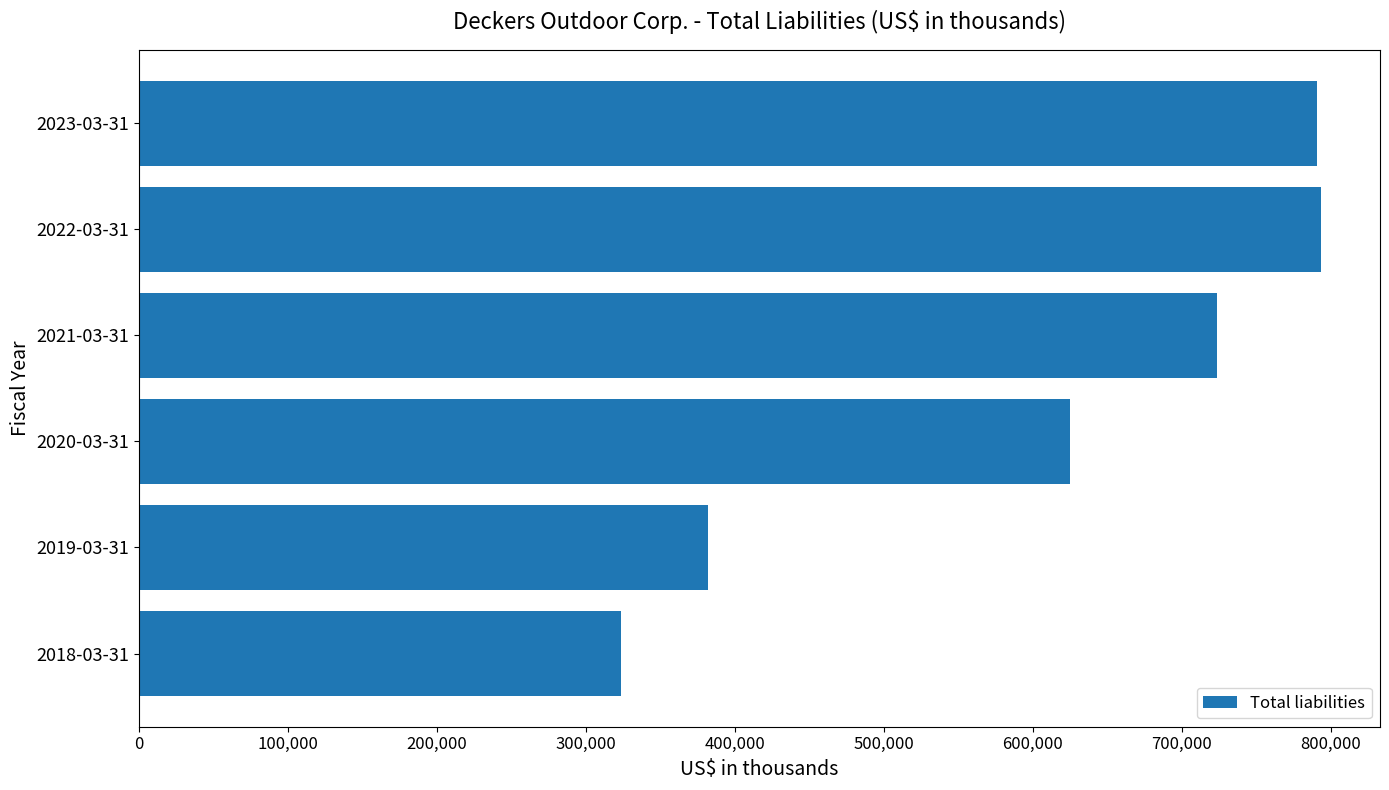

What is the approximate value at 2022-03-31?

793425